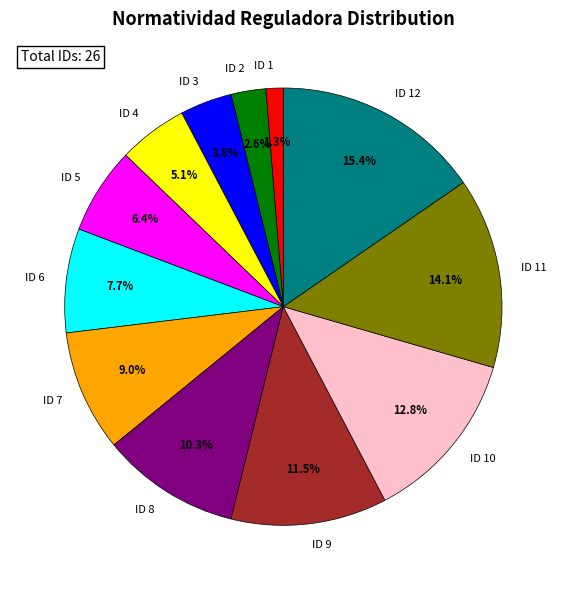

How many segments does this pie chart have?

12